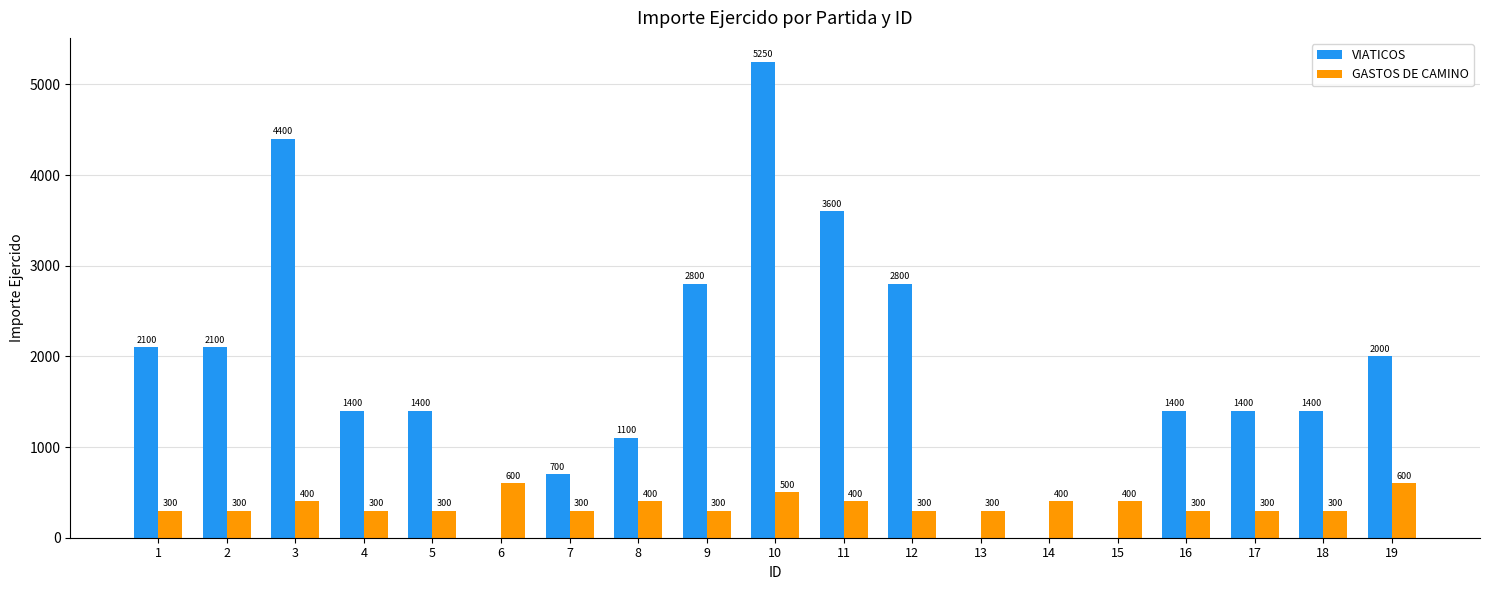

Reading left to right, transcribe all the data shown in this chart.

VIATICOS: 2100	2100	4400	1400	1400	0	700	1100	2800	5250	3600	2800	0	0	0	1400	1400	1400	2000
GASTOS DE CAMINO: 300	300	400	300	300	600	300	400	300	500	400	300	300	400	400	300	300	300	600